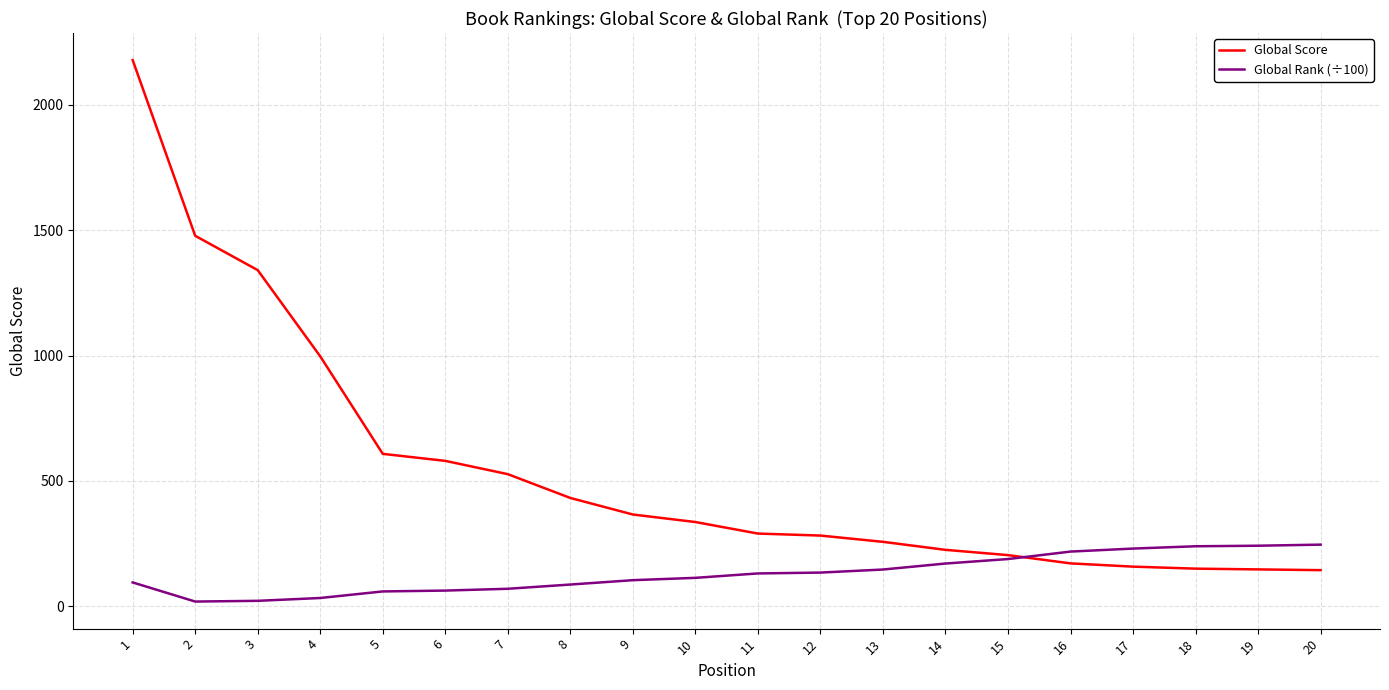

What value does the Global Rank (÷100) series have at 5?

59.1